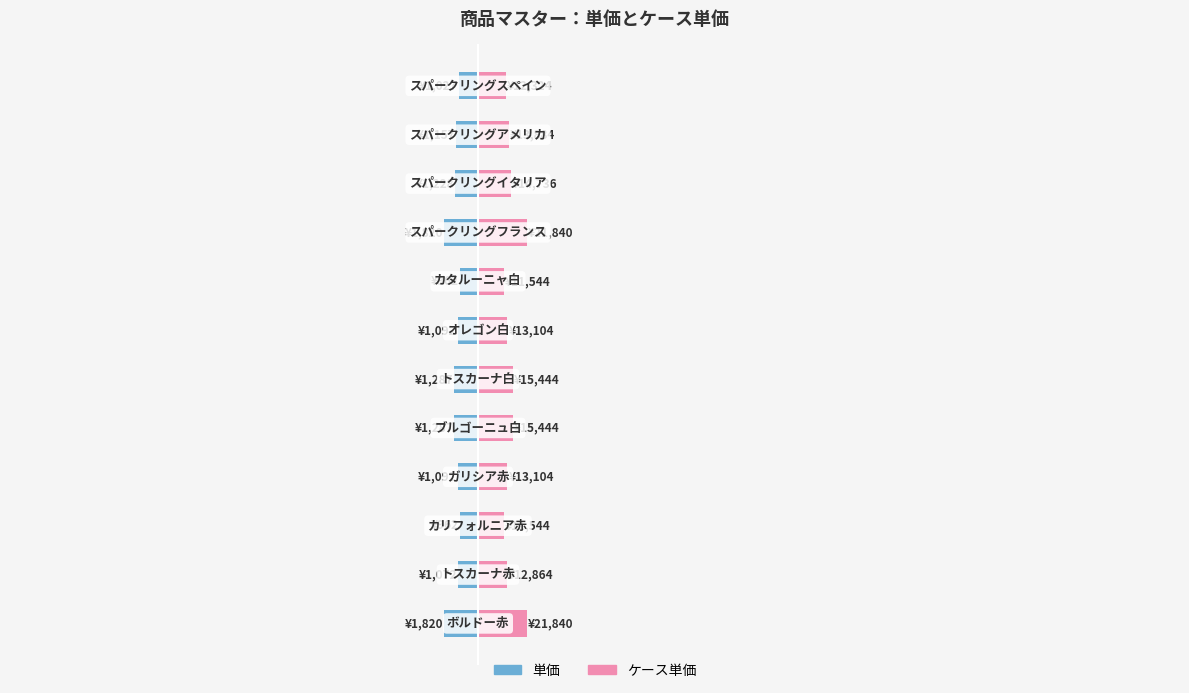

True or false: ケース単価 has a value of 701.0 at 30000.

False